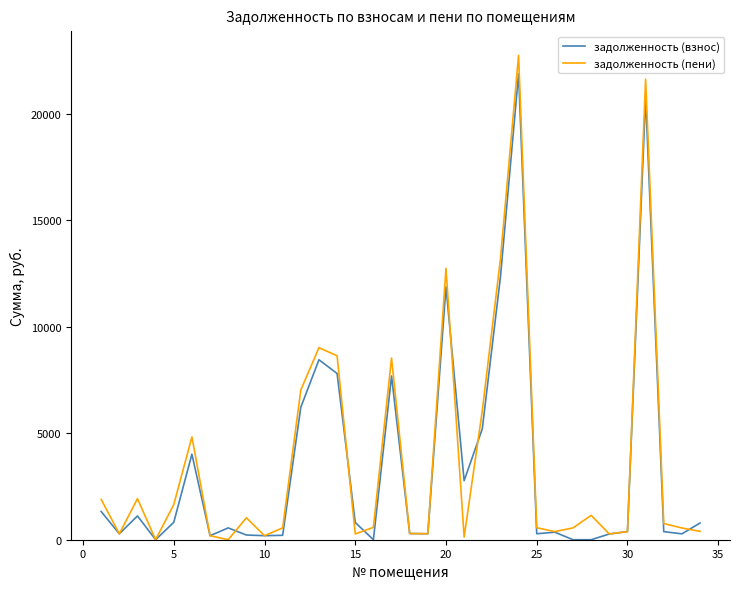

Which series has the widest spread of values?

задолженность (пени)